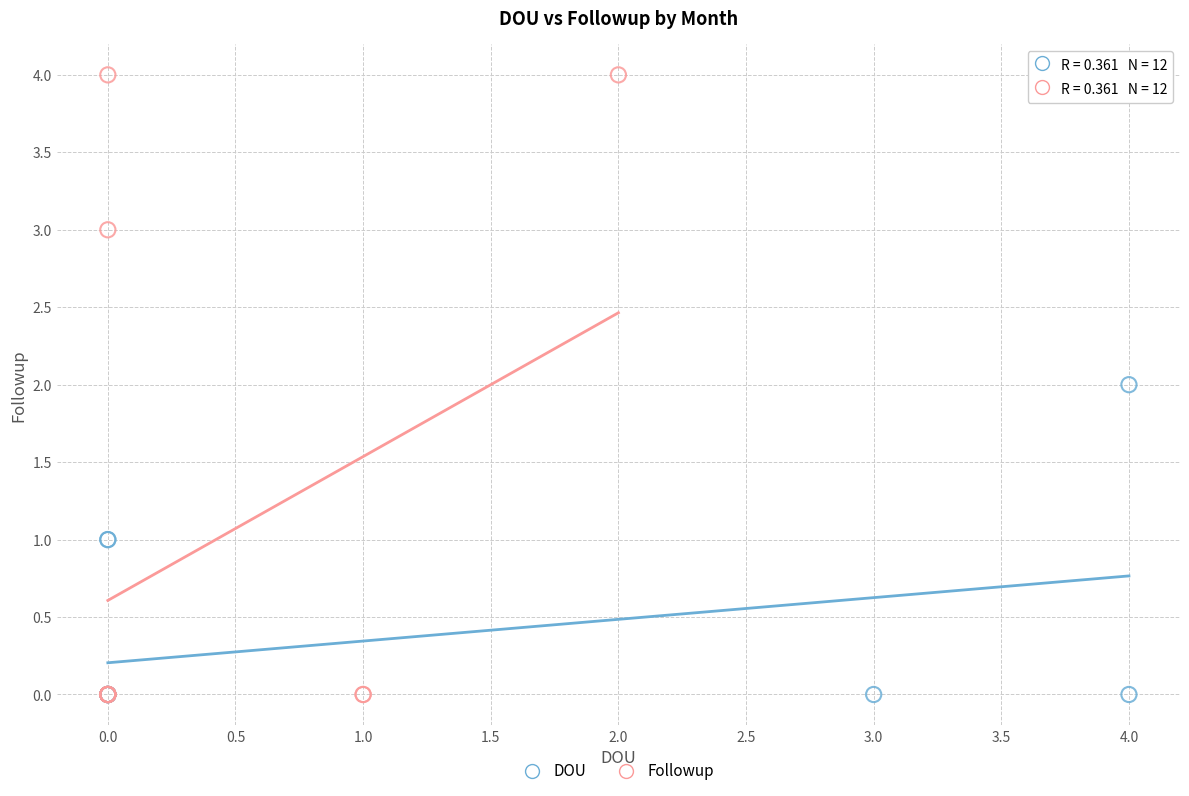

What are all the series names shown in the legend?

DOU, Followup